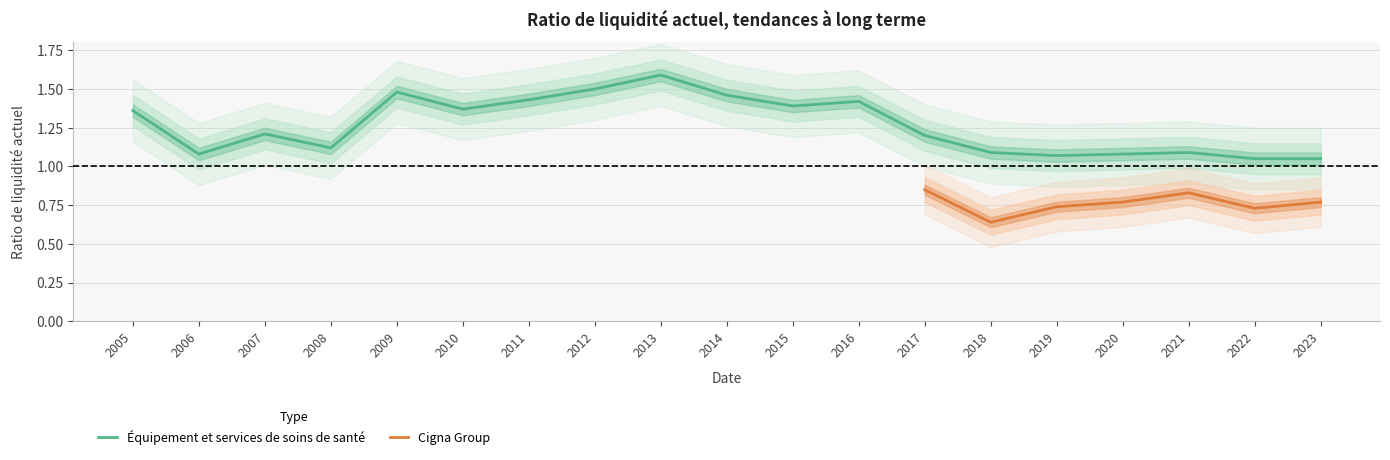

List the labels in order of value, smallest first.

2022, 2023, 2019, 2006, 2020, 2018, 2021, 2008, 2017, 2007, 2005, 2010, 2015, 2016, 2011, 2014, 2009, 2012, 2013